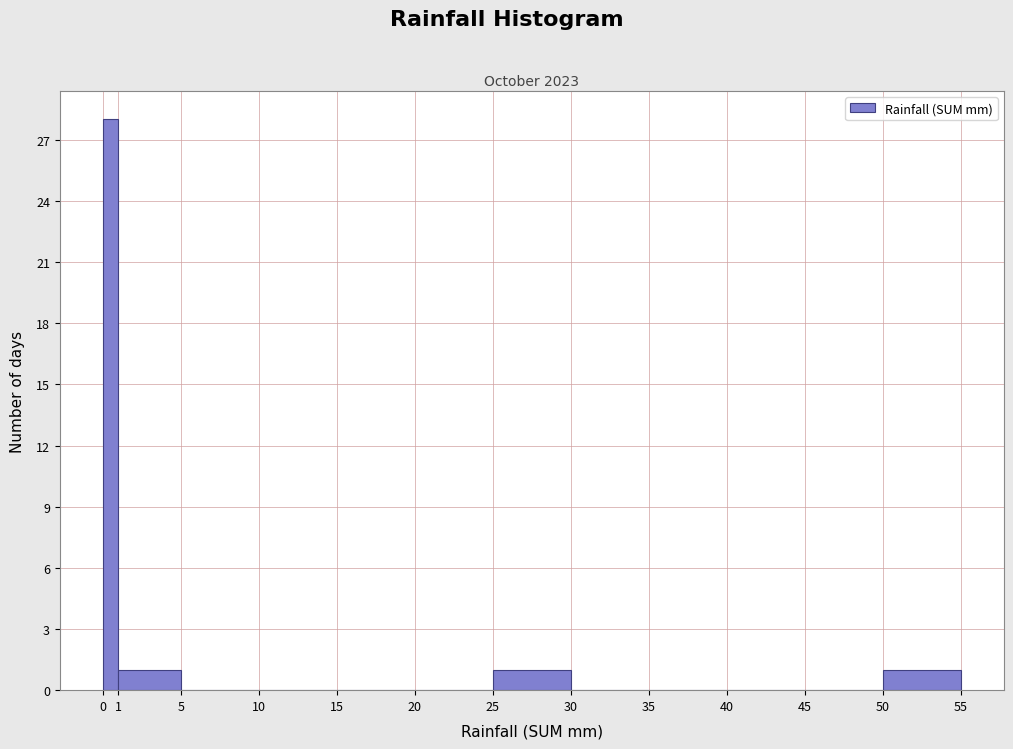

Reading left to right, transcribe this chart: for each bar, give the range it covers on the x-axis and its height. The values are not printed on the chart, so give them approximately, as read against the axis.

0 to 1: 28
1 to 5: 1
5 to 10: 0
10 to 15: 0
15 to 20: 0
20 to 25: 0
25 to 30: 1
30 to 35: 0
35 to 40: 0
40 to 45: 0
45 to 50: 0
50 to 55: 1